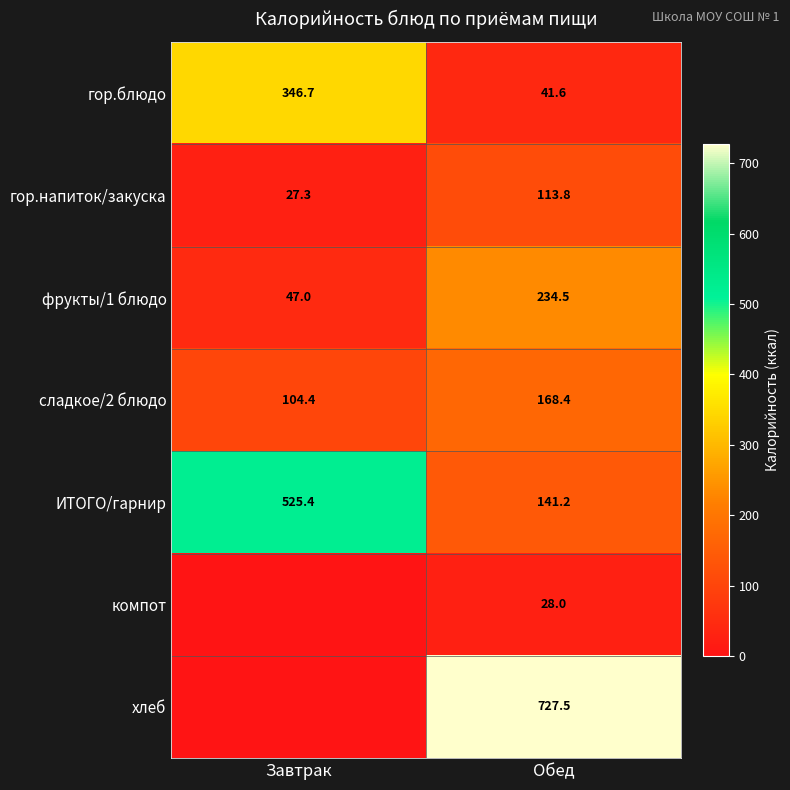

The компот series shows 28.0 at Обед. True or false?

True